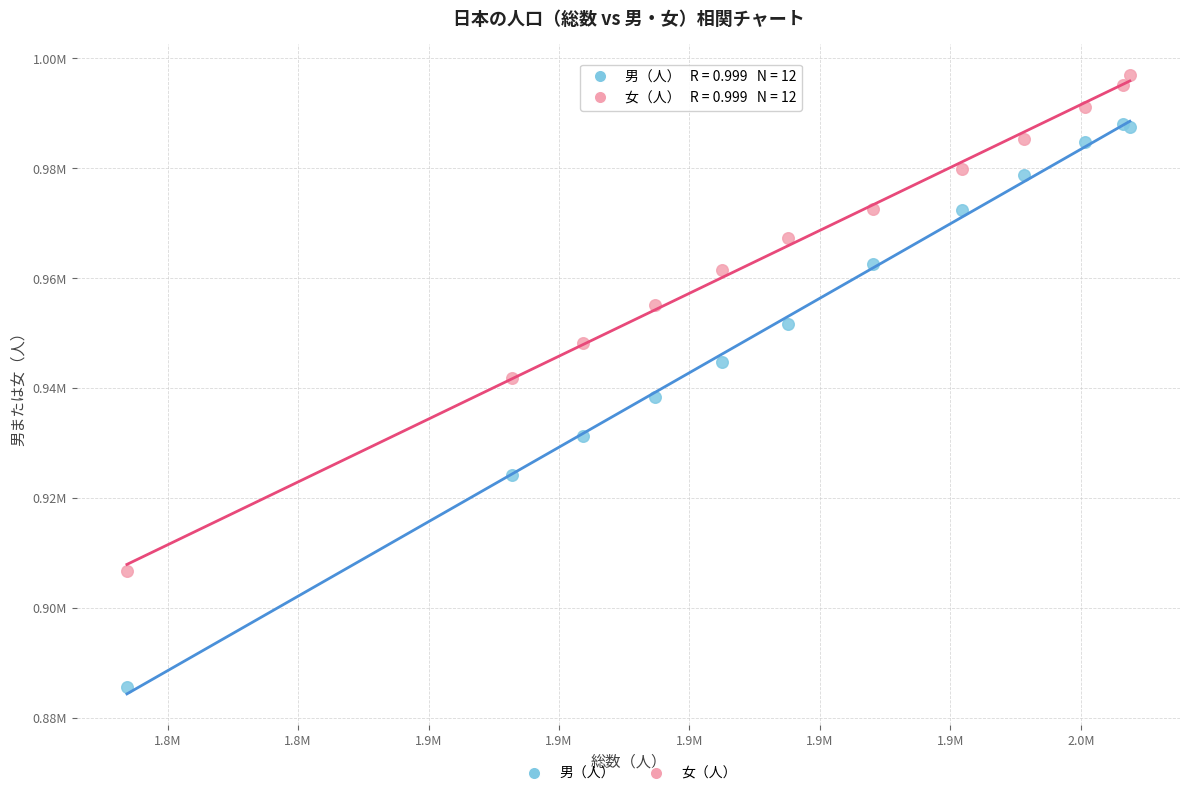

What are all the series names shown in the legend?

男（人）, 女（人）